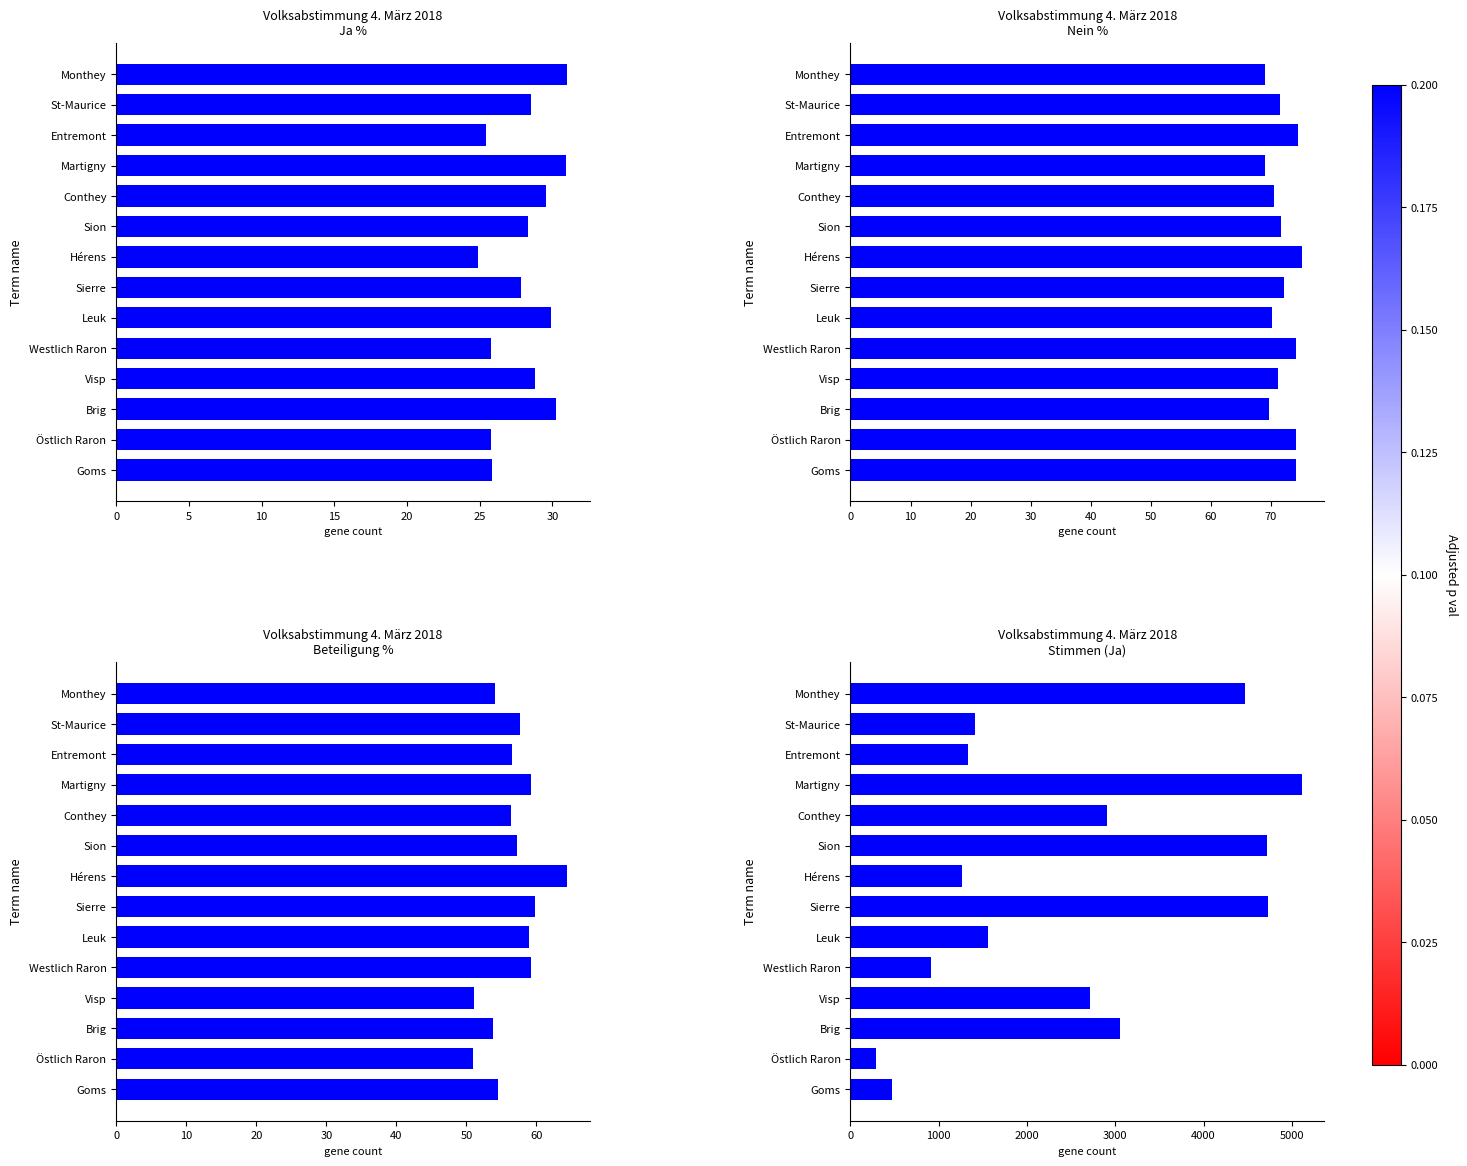

True or false: Ja % has a value of 9.7 at Entremont.

False